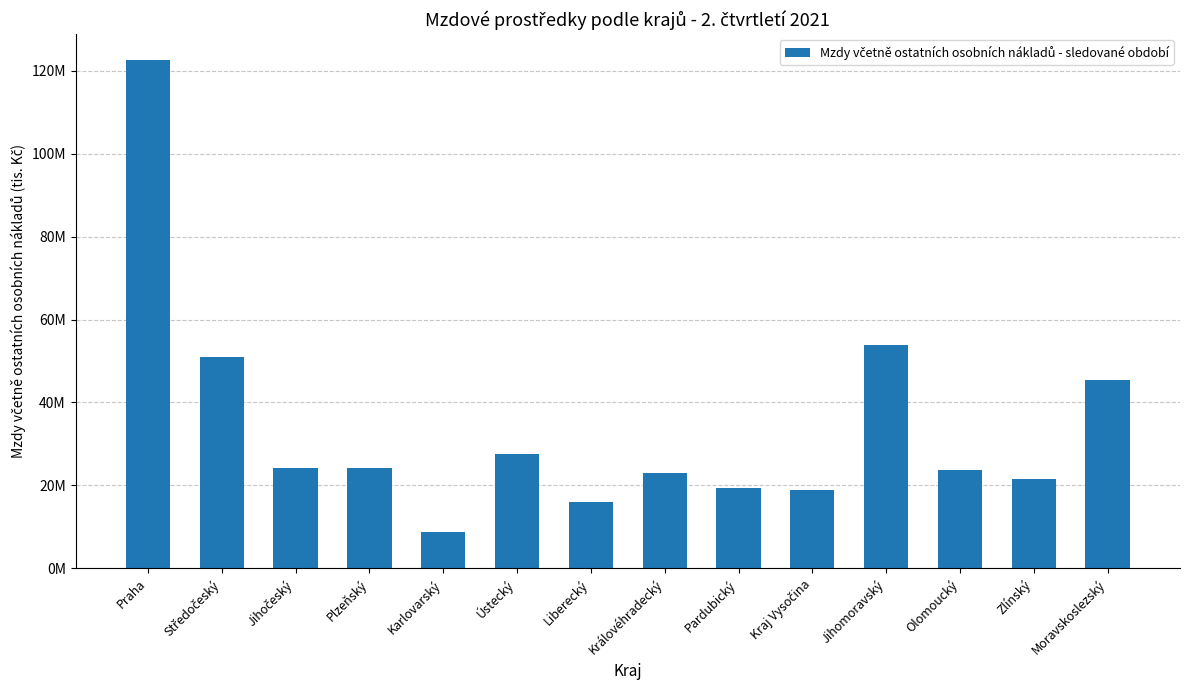

What is the smallest value displayed?

8689301.4